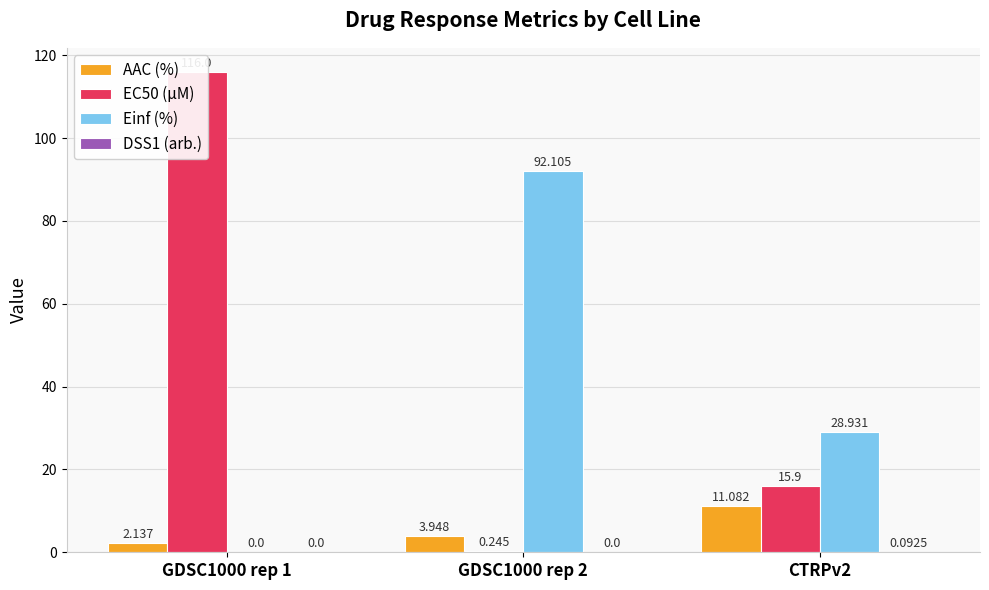

What is the spread (max minus min) of values at GDSC1000 rep 2?

92.1